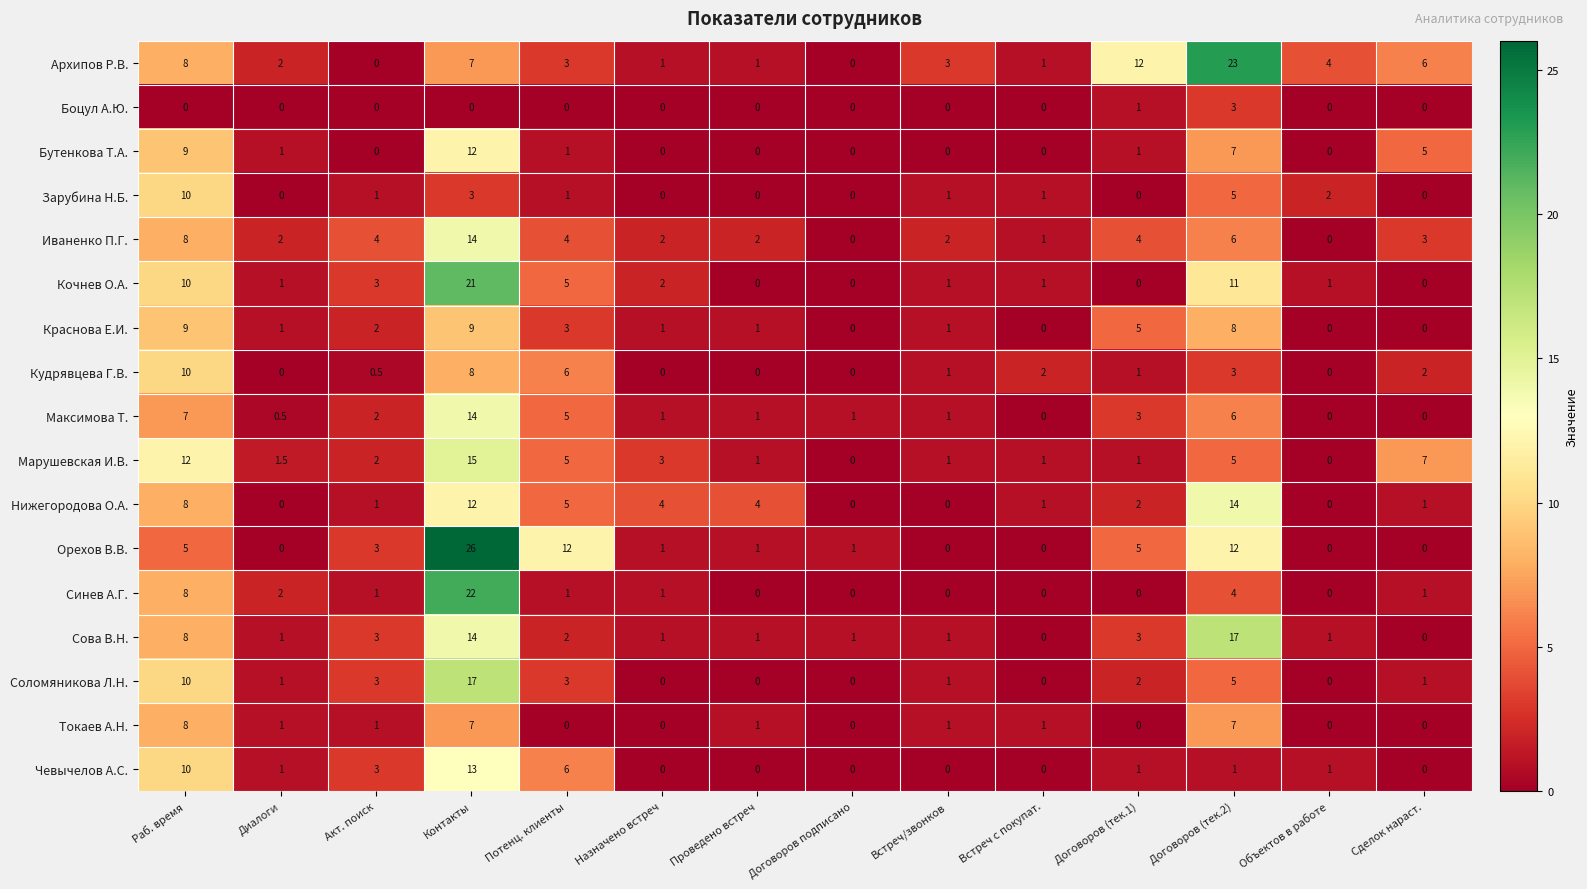

What is the greatest value displayed?

26.0